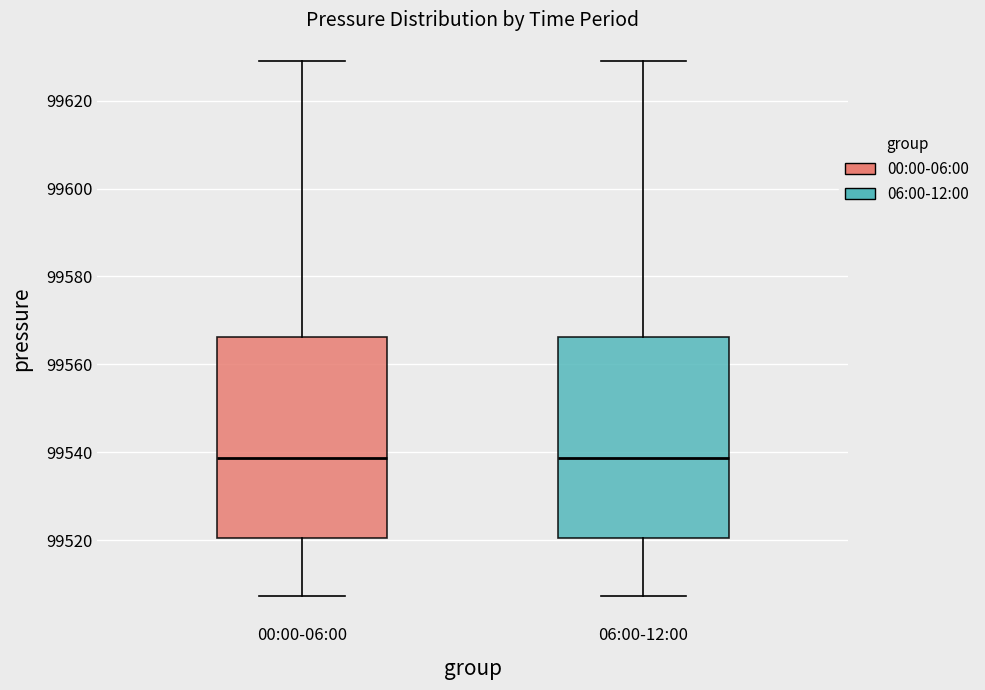

Reading left to right, read every box against the y-axis: the position of its median line, the range the box covers, and the ends of its whiskers. The values are not printed on the chart, so give them approximately, as read against the axis.

00:00-06:00: median 99538, box 99520 to 99566, whiskers 99508 to 99630
06:00-12:00: median 99538, box 99520 to 99566, whiskers 99508 to 99630